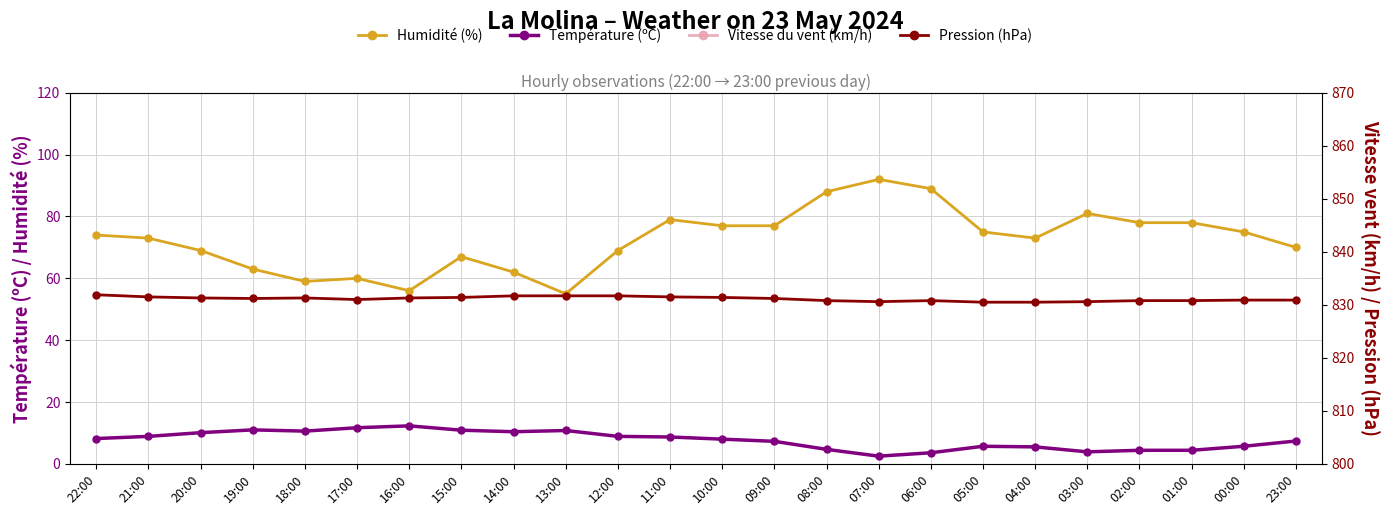

What is the average value of the Vitesse du vent (km/h) series?

7.5